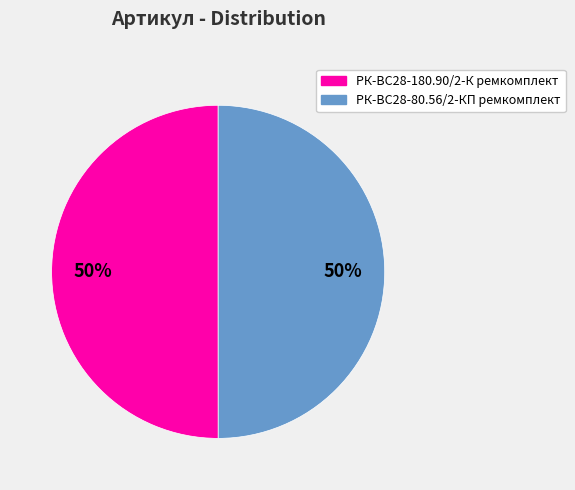

To the nearest percent, what portion does РК-ВС28-80.56/2-КП ремкомплект represent?

50%